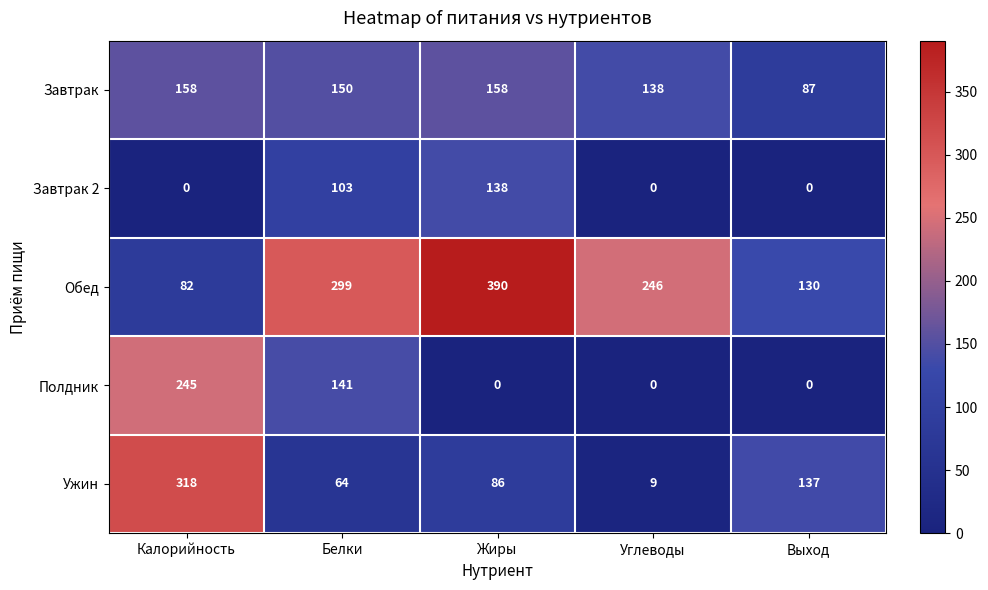

What is the sum of all Ужин values?

614